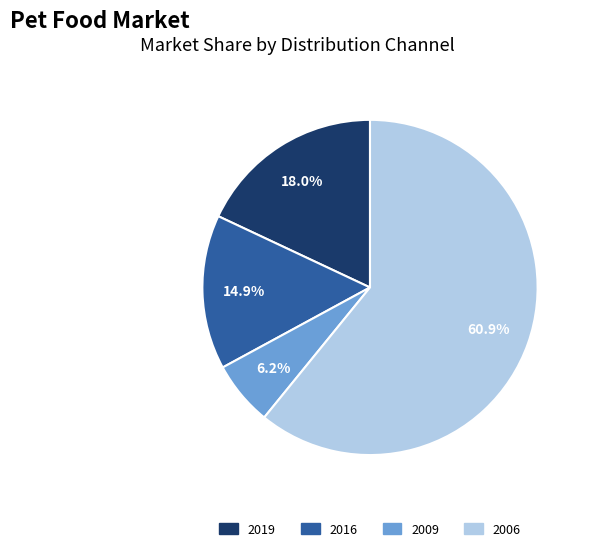

Does any single category account for the majority?

Yes